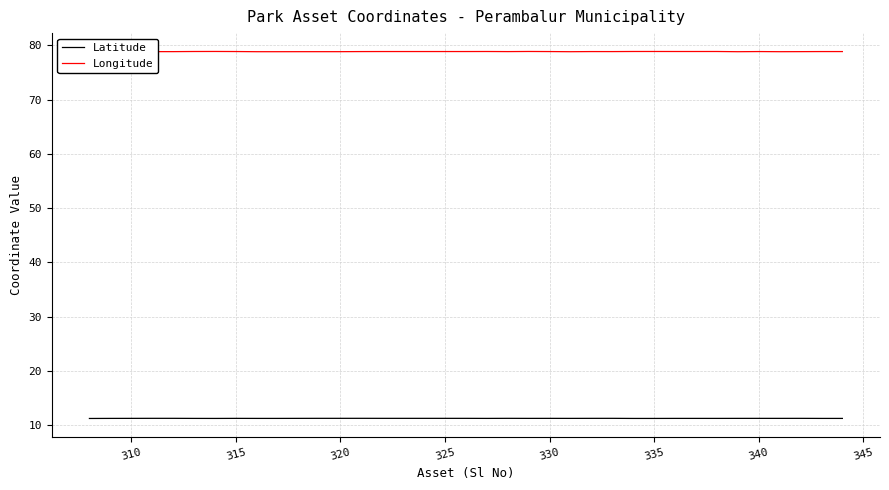

Does the chart have visible grid lines?

Yes